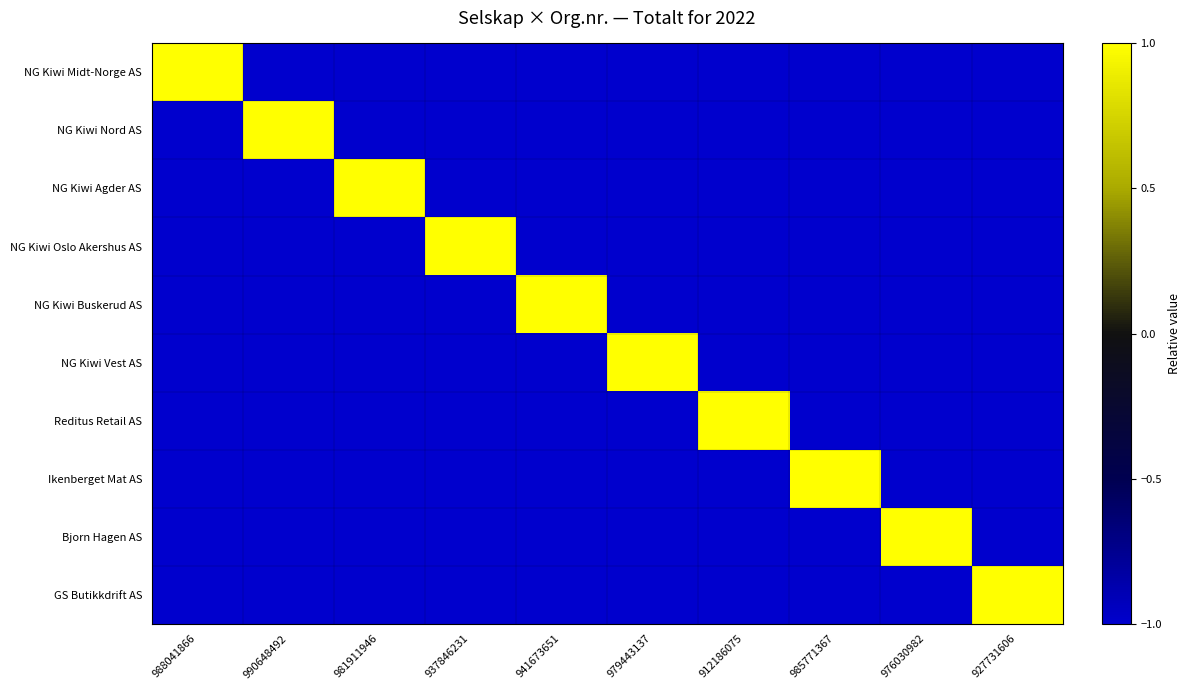

Reading left to right, what are all the values shown in this chart?

NG Kiwi Midt-Norge AS: 988041866=1	990648492=-1	981911946=-1	937846231=-1	941673651=-1	979443137=-1	912186075=-1	985771367=-1	976030982=-1	927731606=-1
NG Kiwi Nord AS: 988041866=-1	990648492=1	981911946=-1	937846231=-1	941673651=-1	979443137=-1	912186075=-1	985771367=-1	976030982=-1	927731606=-1
NG Kiwi Agder AS: 988041866=-1	990648492=-1	981911946=1	937846231=-1	941673651=-1	979443137=-1	912186075=-1	985771367=-1	976030982=-1	927731606=-1
NG Kiwi Oslo Akershus AS: 988041866=-1	990648492=-1	981911946=-1	937846231=1	941673651=-1	979443137=-1	912186075=-1	985771367=-1	976030982=-1	927731606=-1
NG Kiwi Buskerud AS: 988041866=-1	990648492=-1	981911946=-1	937846231=-1	941673651=1	979443137=-1	912186075=-1	985771367=-1	976030982=-1	927731606=-1
NG Kiwi Vest AS: 988041866=-1	990648492=-1	981911946=-1	937846231=-1	941673651=-1	979443137=1	912186075=-1	985771367=-1	976030982=-1	927731606=-1
Reditus Retail AS: 988041866=-1	990648492=-1	981911946=-1	937846231=-1	941673651=-1	979443137=-1	912186075=1	985771367=-1	976030982=-1	927731606=-1
Ikenberget Mat AS: 988041866=-1	990648492=-1	981911946=-1	937846231=-1	941673651=-1	979443137=-1	912186075=-1	985771367=1	976030982=-1	927731606=-1
Bjorn Hagen AS: 988041866=-1	990648492=-1	981911946=-1	937846231=-1	941673651=-1	979443137=-1	912186075=-1	985771367=-1	976030982=1	927731606=-1
GS Butikkdrift AS: 988041866=-1	990648492=-1	981911946=-1	937846231=-1	941673651=-1	979443137=-1	912186075=-1	985771367=-1	976030982=-1	927731606=1